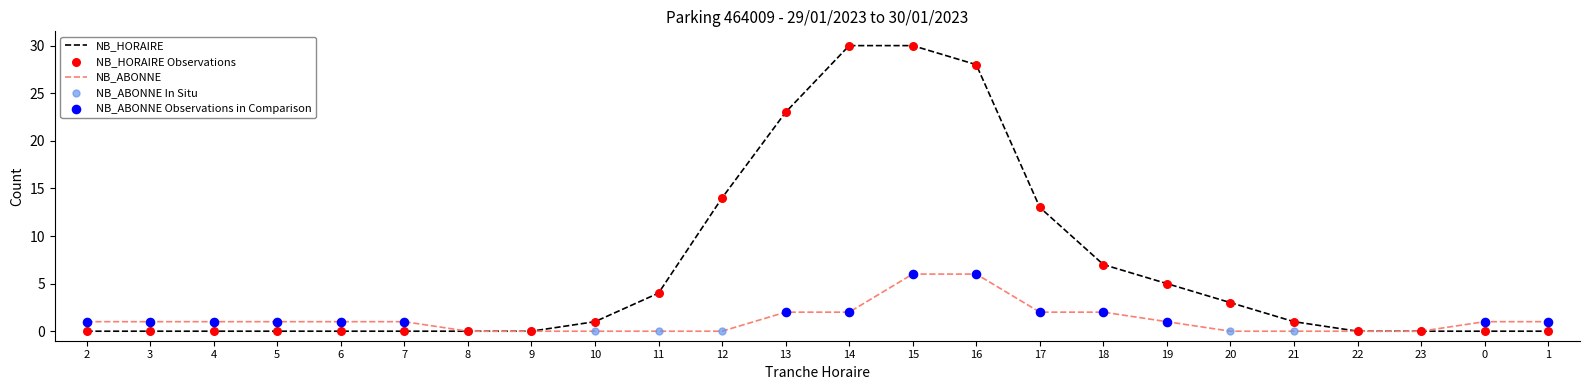

Which series has the largest total across all categories?

NB_HORAIRE